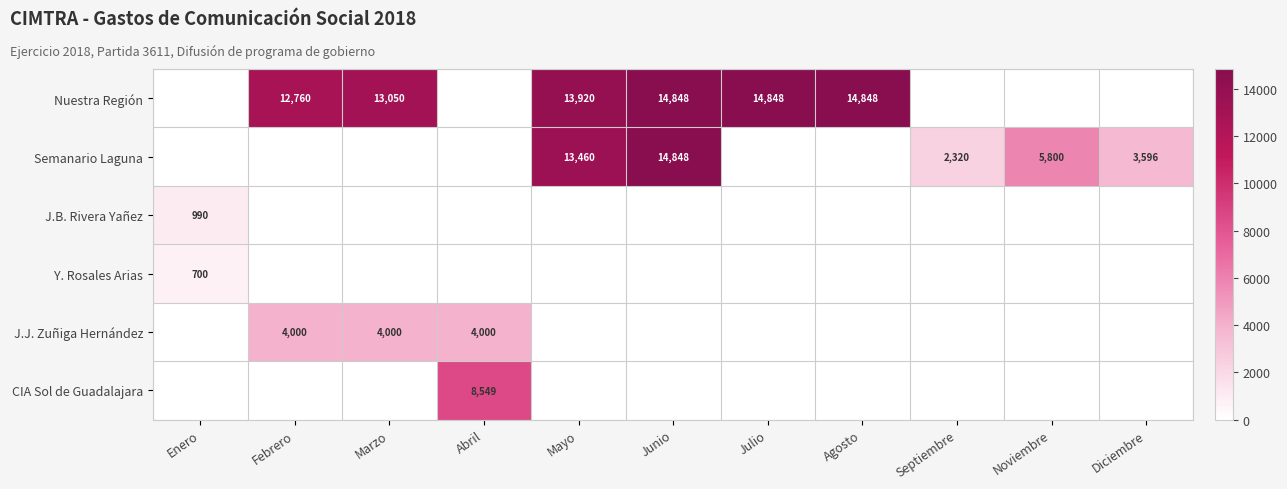

What is the difference between the maximum and minimum values in the J.B. Rivera Yañez series?

990.0